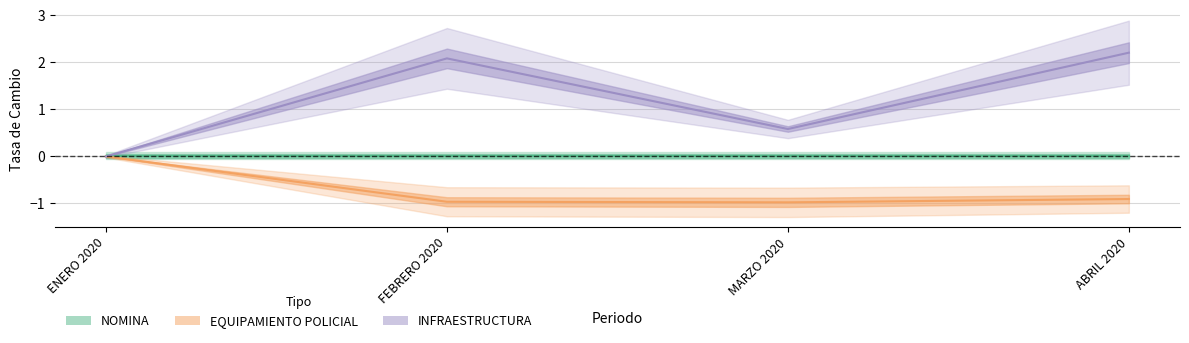

What is the label of the 2nd point from the right?

MARZO 2020